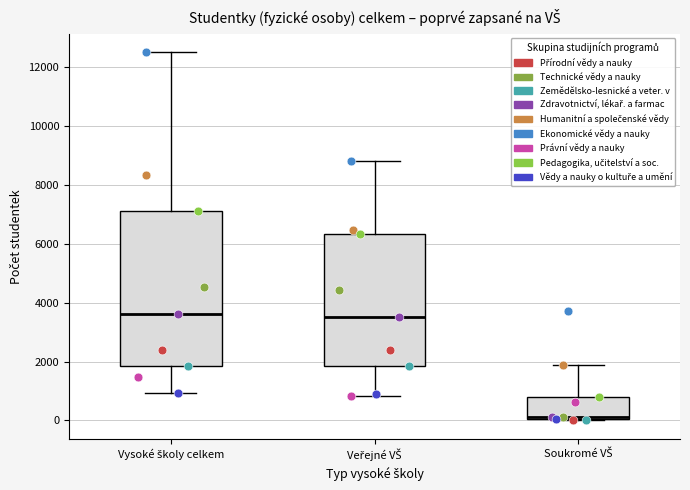

Reading left to right, read every box against the y-axis: the position of its median line, the range the box covers, and the ends of its whiskers. The values are not printed on the chart, so give them approximately, as read against the axis.

Vysoké školy celkem: median 3600, box 1800 to 7200, whiskers 1000 to 12600
Veřejné VŠ: median 3600, box 1800 to 6400, whiskers 800 to 8800
Soukromé VŠ: median 200, box 0 to 800, whiskers 0 to 1800